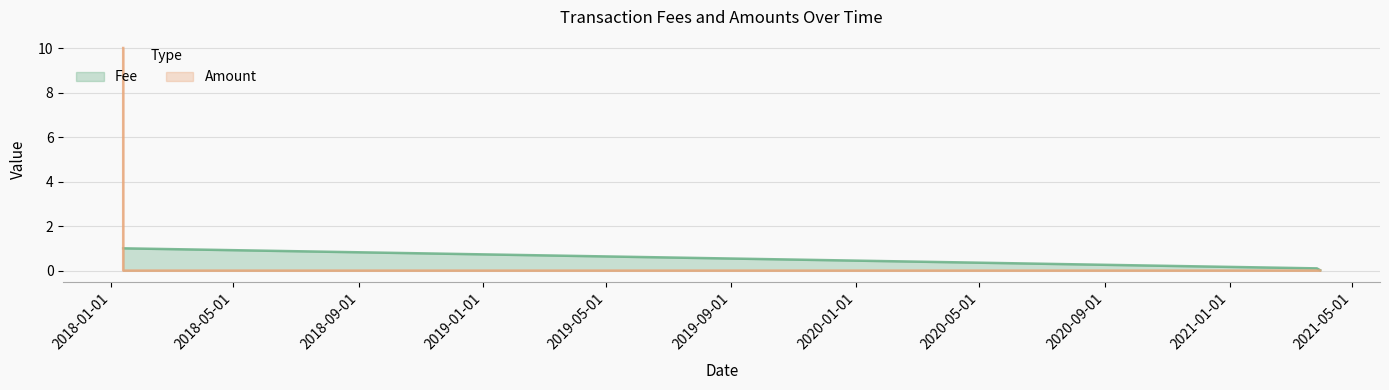

How many data points does each series have?

6